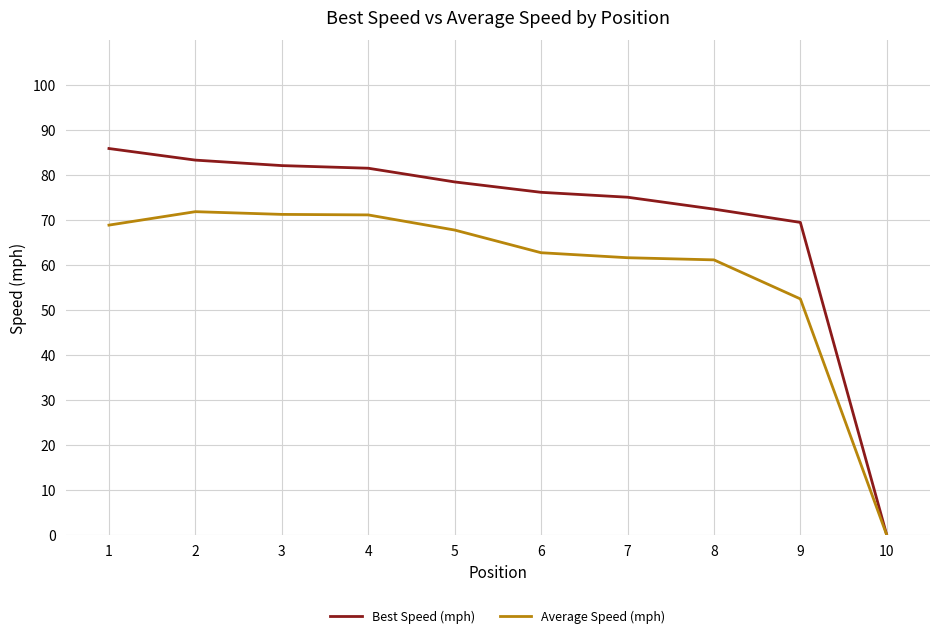

What is the total value across all series at 7?

136.8